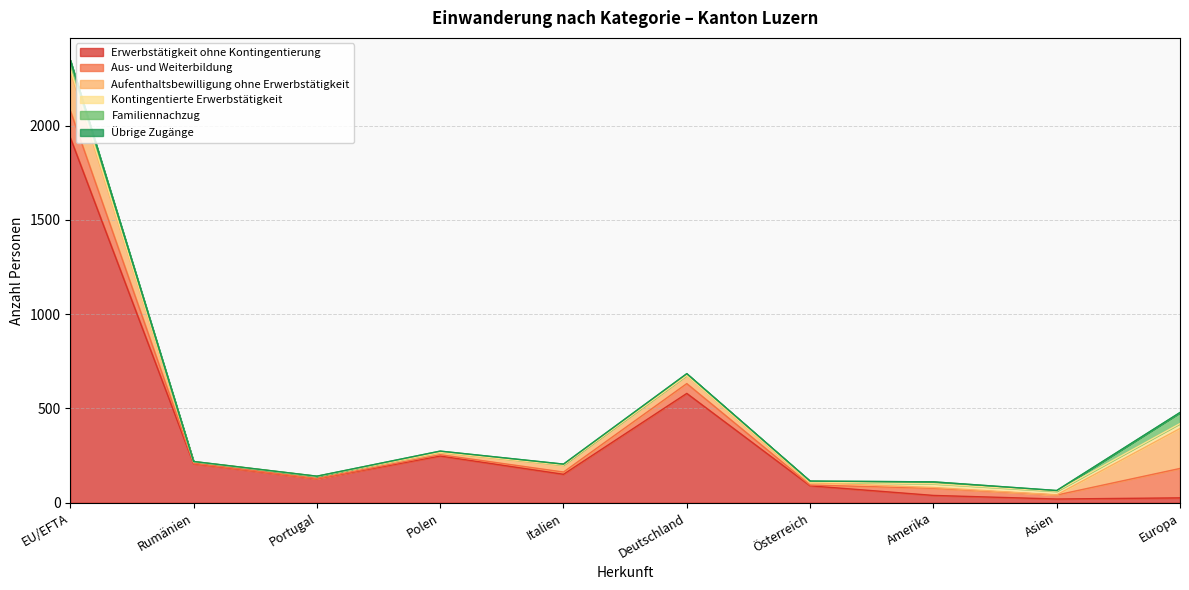

True or false: Übrige Zugänge and Aus- und Weiterbildung cross at least once.

False